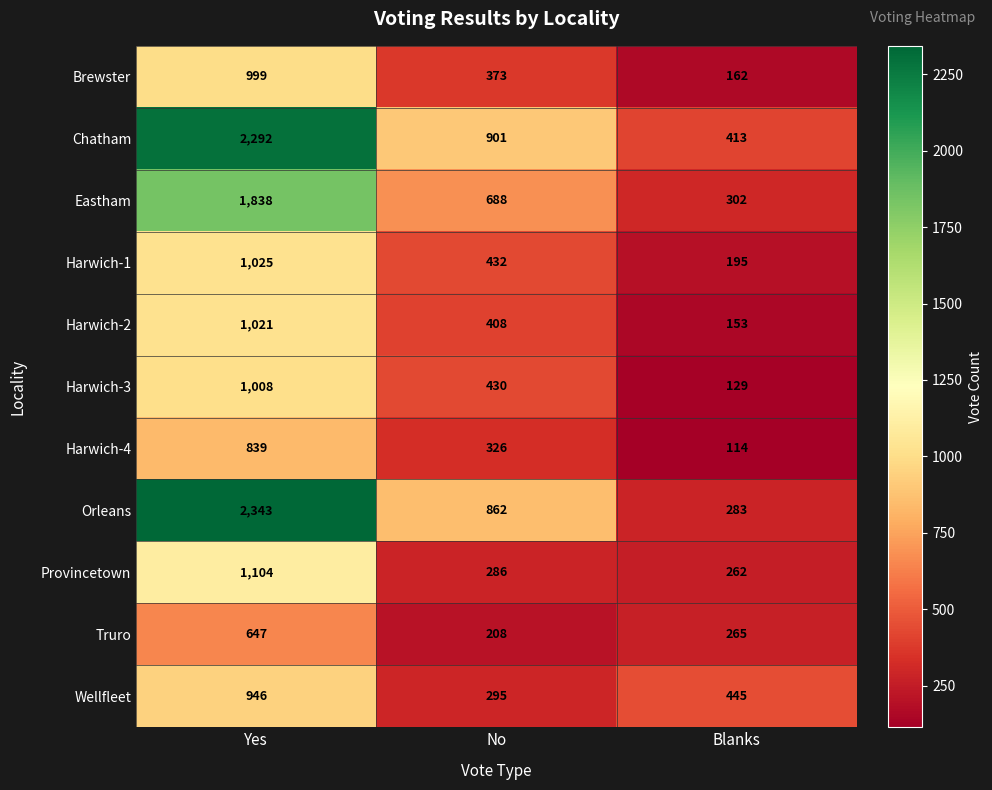

What is the difference between the second highest and minimum values in the Eastham series?

386